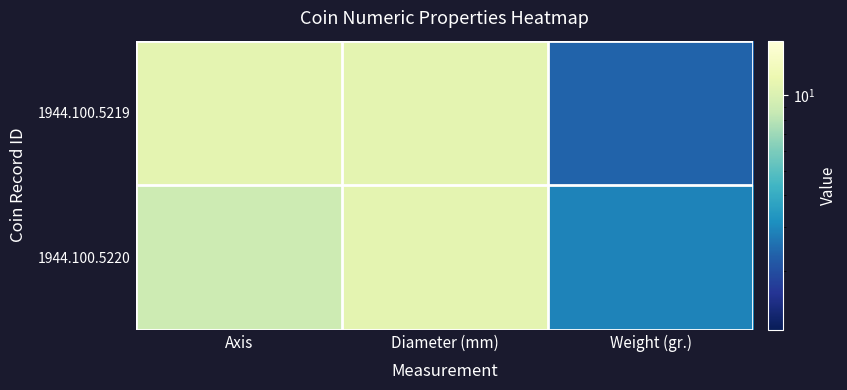

What is the spread (max minus min) of values at Axis?

2.0